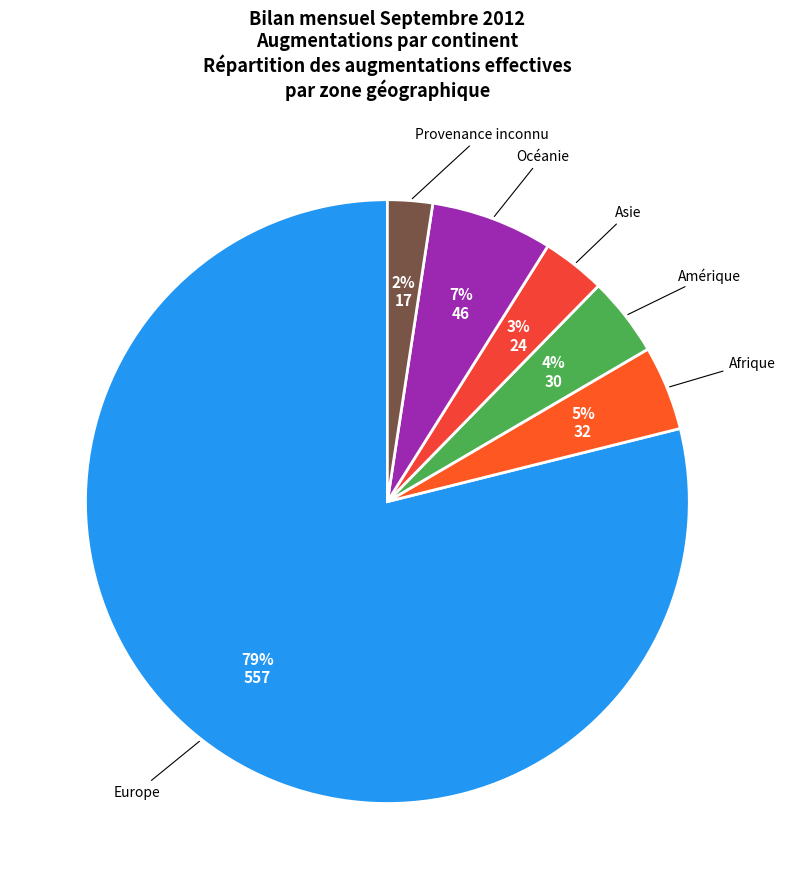

How many slices are in this pie chart?

6